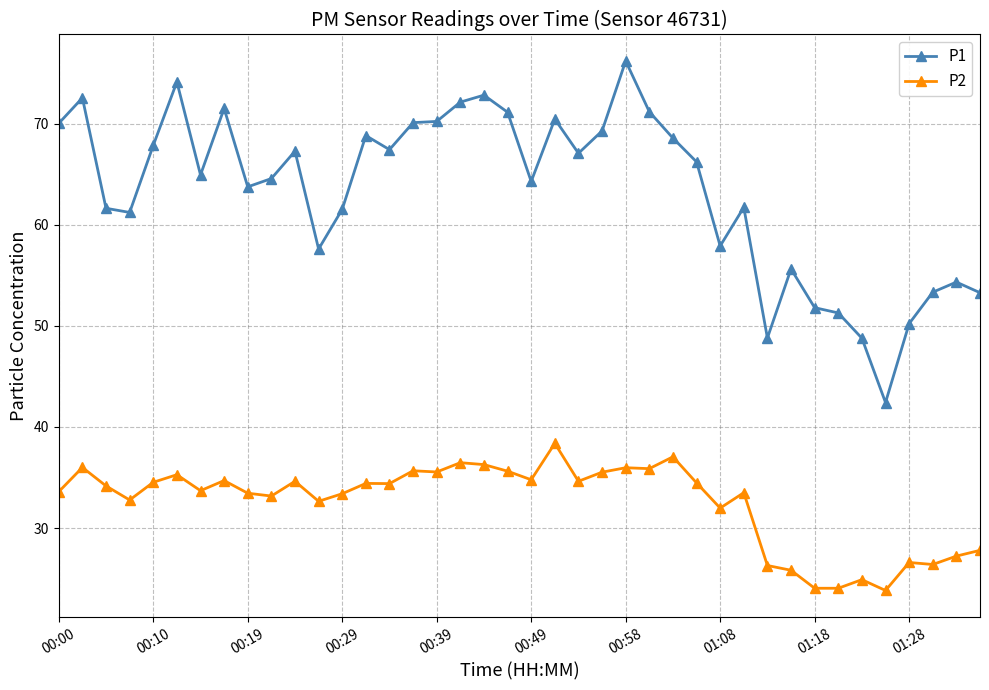

What is the value of the P2 point at the 5th from the left?

34.5